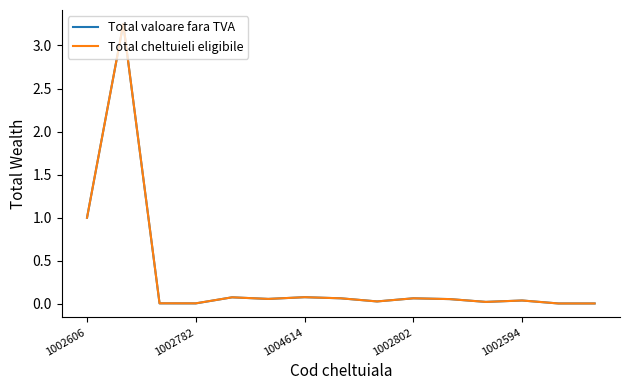

How many categories are shown in the chart?

15